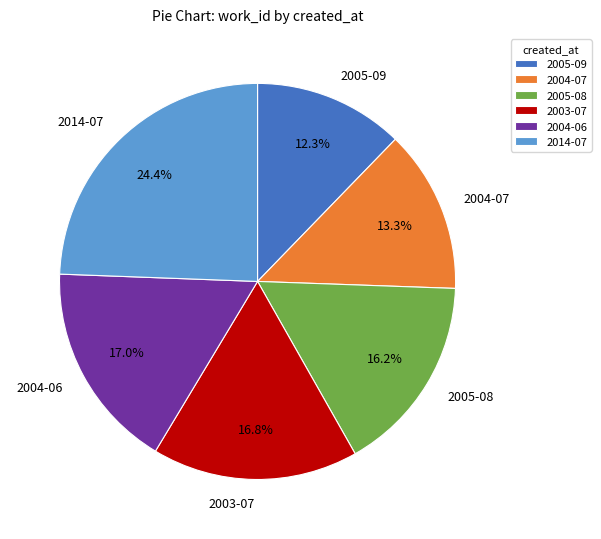

What percentage is the 2004-06 slice, to the nearest percent?

17%